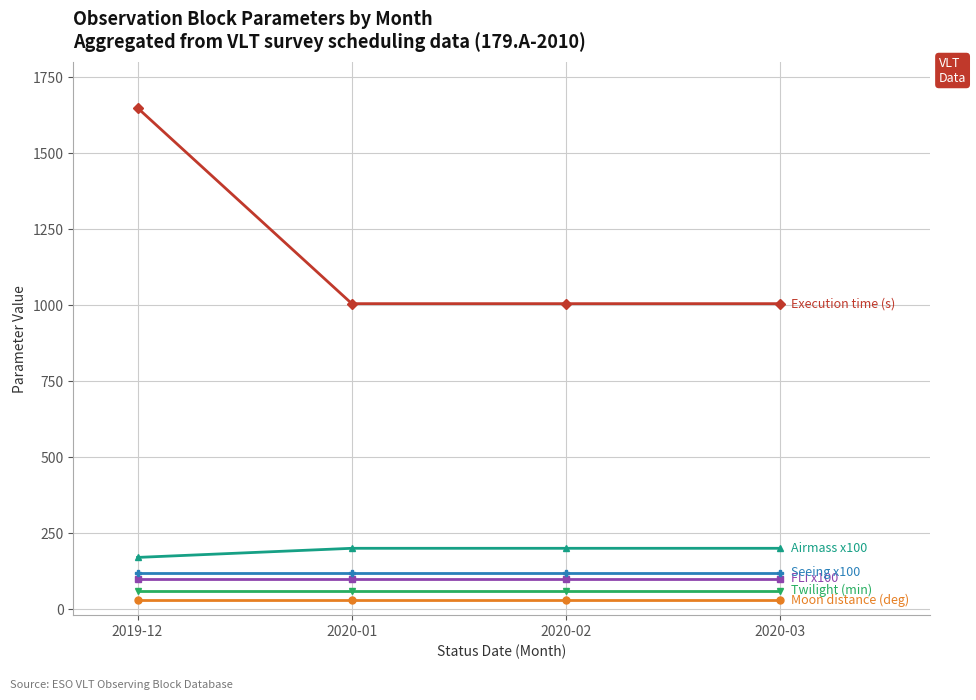

What is the label of the 4th point from the left?

2020-03